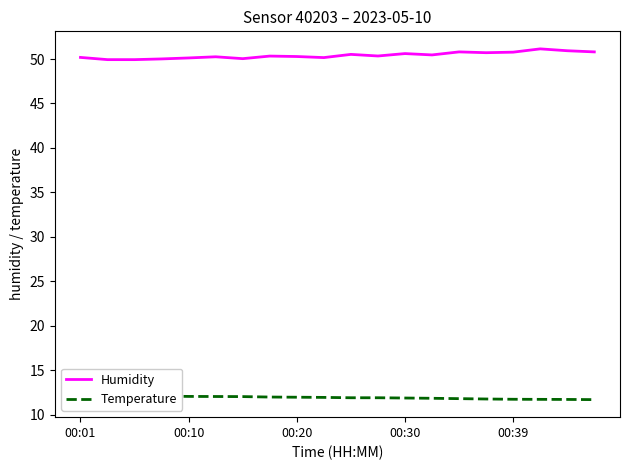

The Humidity series shows 50.3 at 00:20. True or false?

True